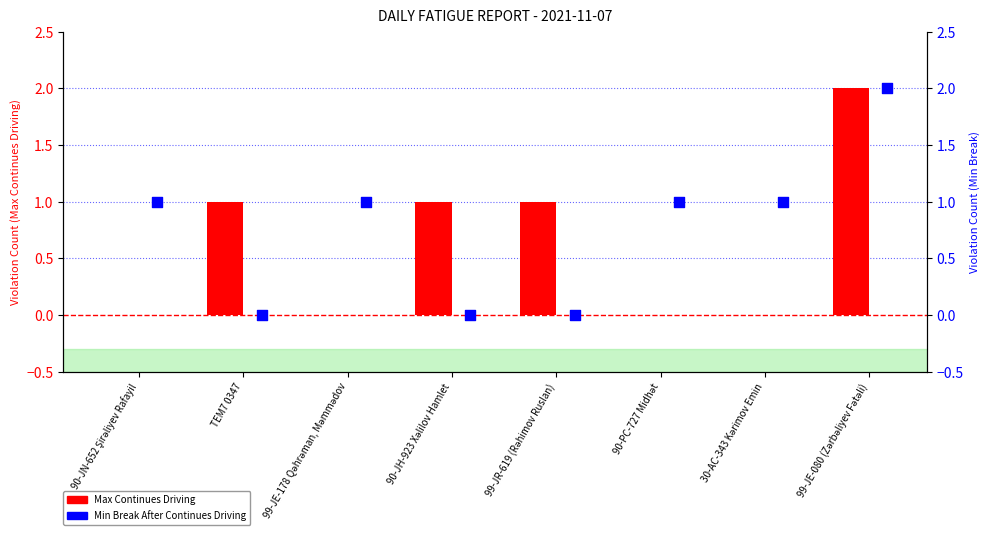

At how many categories does at least one series exceed 0?

8